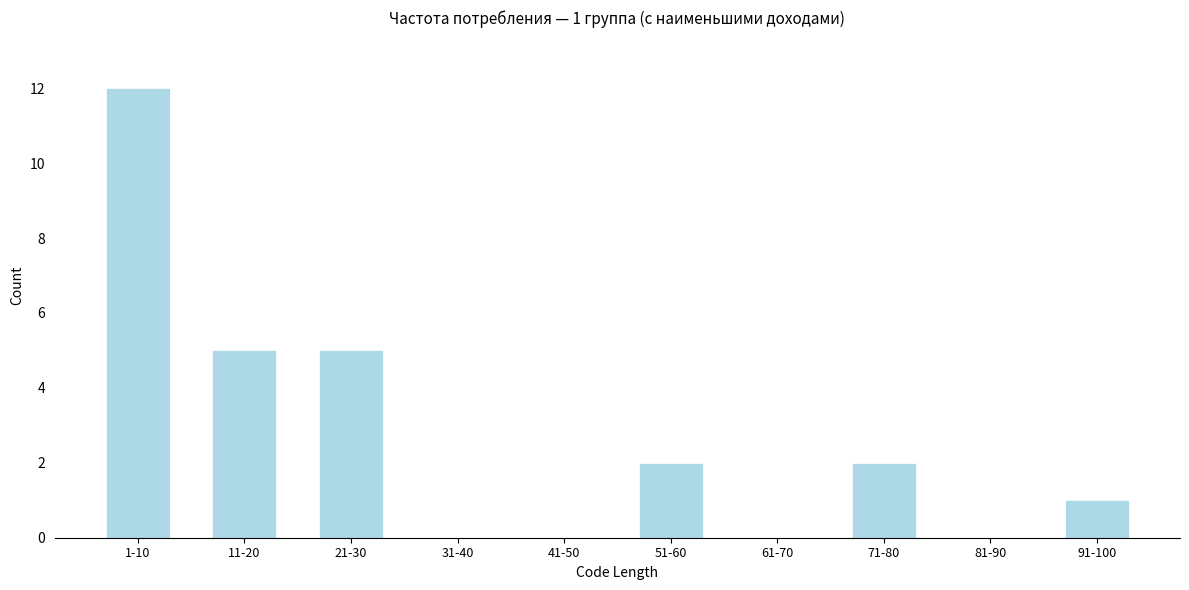

Reading right to left, extract all data points from this chart.

91-100=1	81-90=0	71-80=2	61-70=0	51-60=2	41-50=0	31-40=0	21-30=5	11-20=5	1-10=12